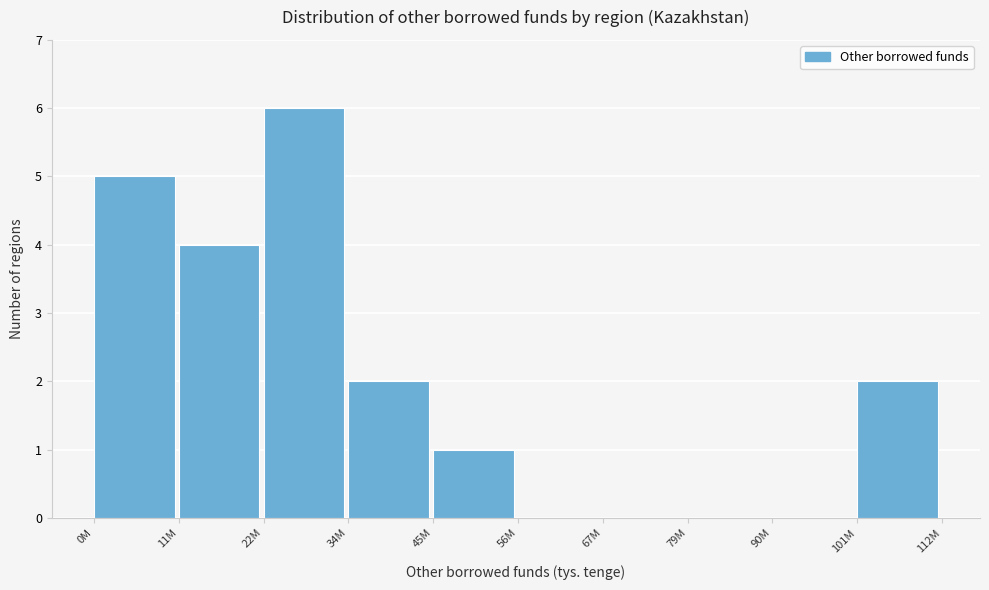

Reading right to left, transcribe all the data shown in this chart.

101M=2	90M=0	79M=0	67M=0	56M=0	45M=1	34M=2	22M=6	11M=4	0M=5